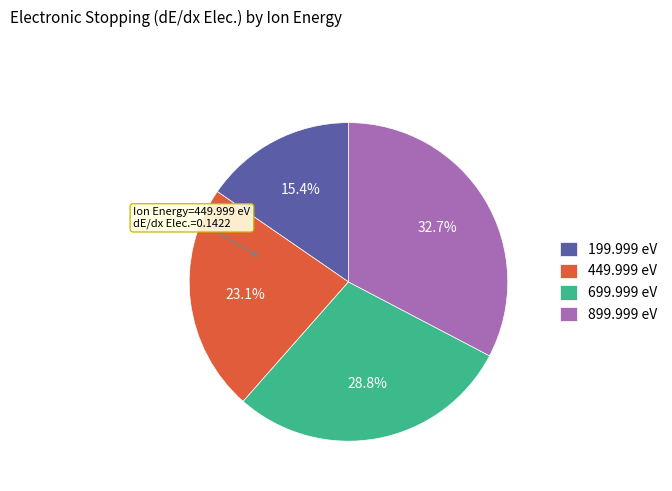

Rank the categories by value from lowest to highest.

199.999 eV, 449.999 eV, 699.999 eV, 899.999 eV